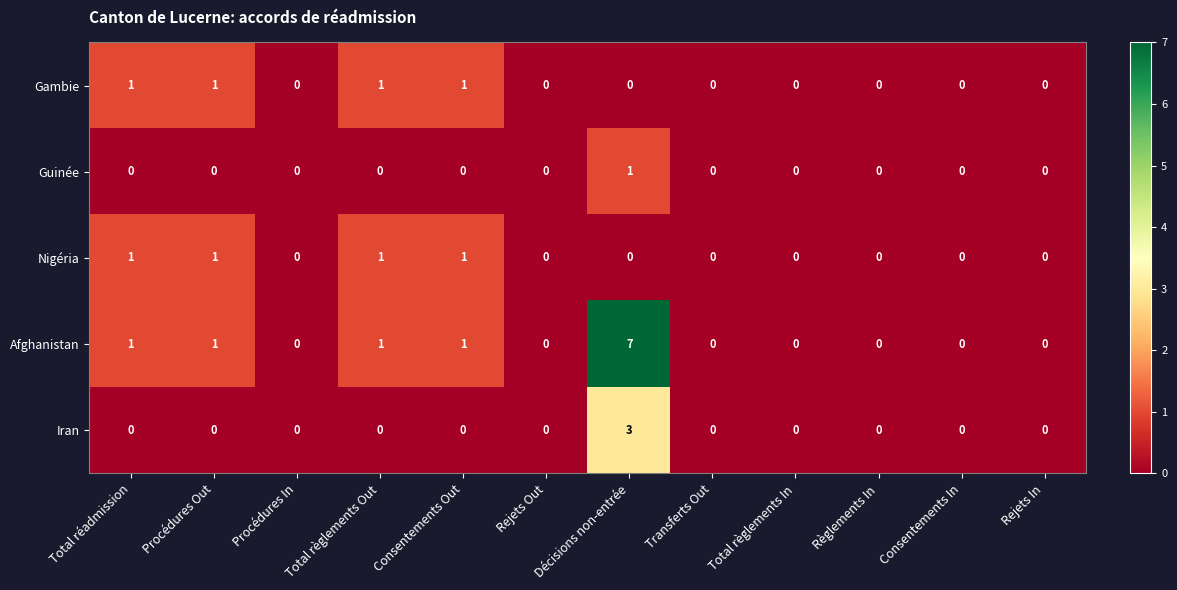

How many Guinée values are between 0 and 1?

12